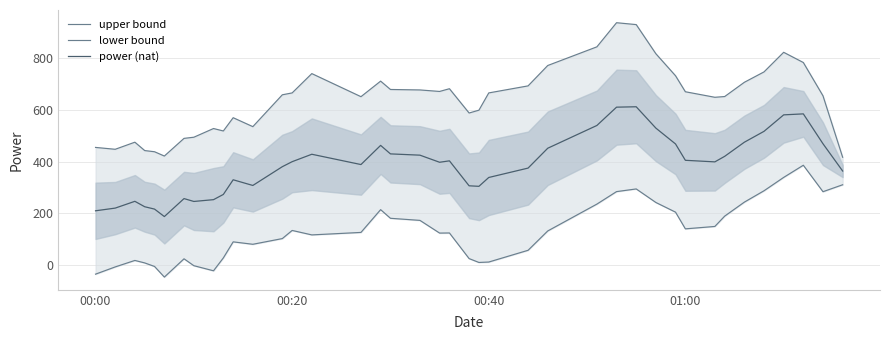

What is the maximum value for power (nat)?

613.1